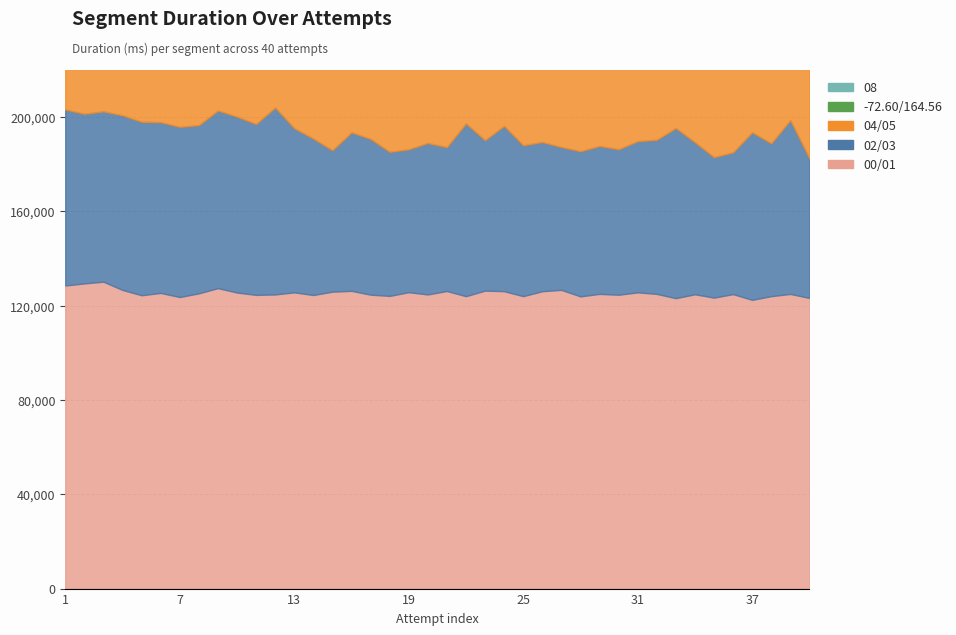

List the series in order of their peak value, lowest first.

08, -72.60/164.56, 04/05, 02/03, 00/01